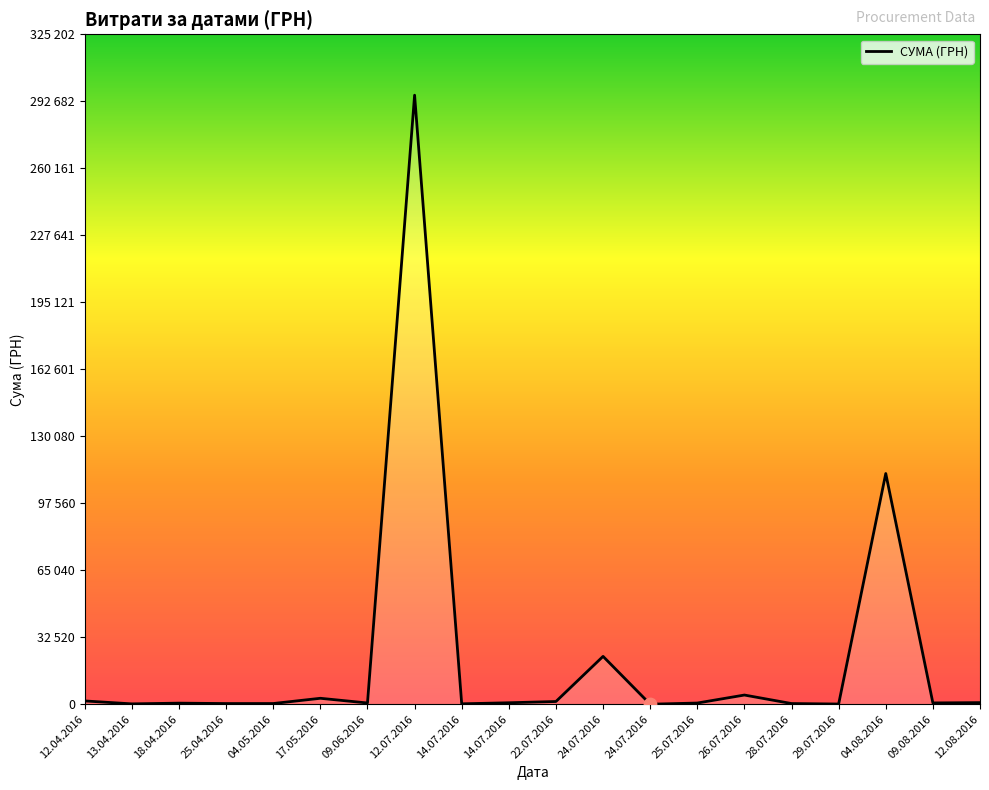

Approximately how many times larger is the value at 04.08.2016 compared to 14.07.2016?

158.1